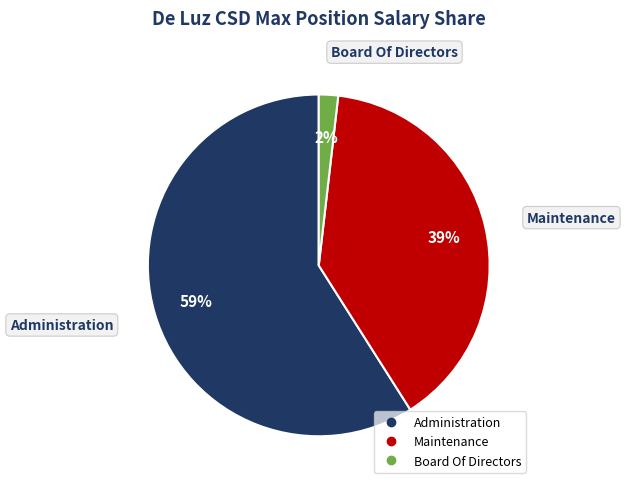

To the nearest percent, what is the combined percentage of Maintenance and Board Of Directors?

41%